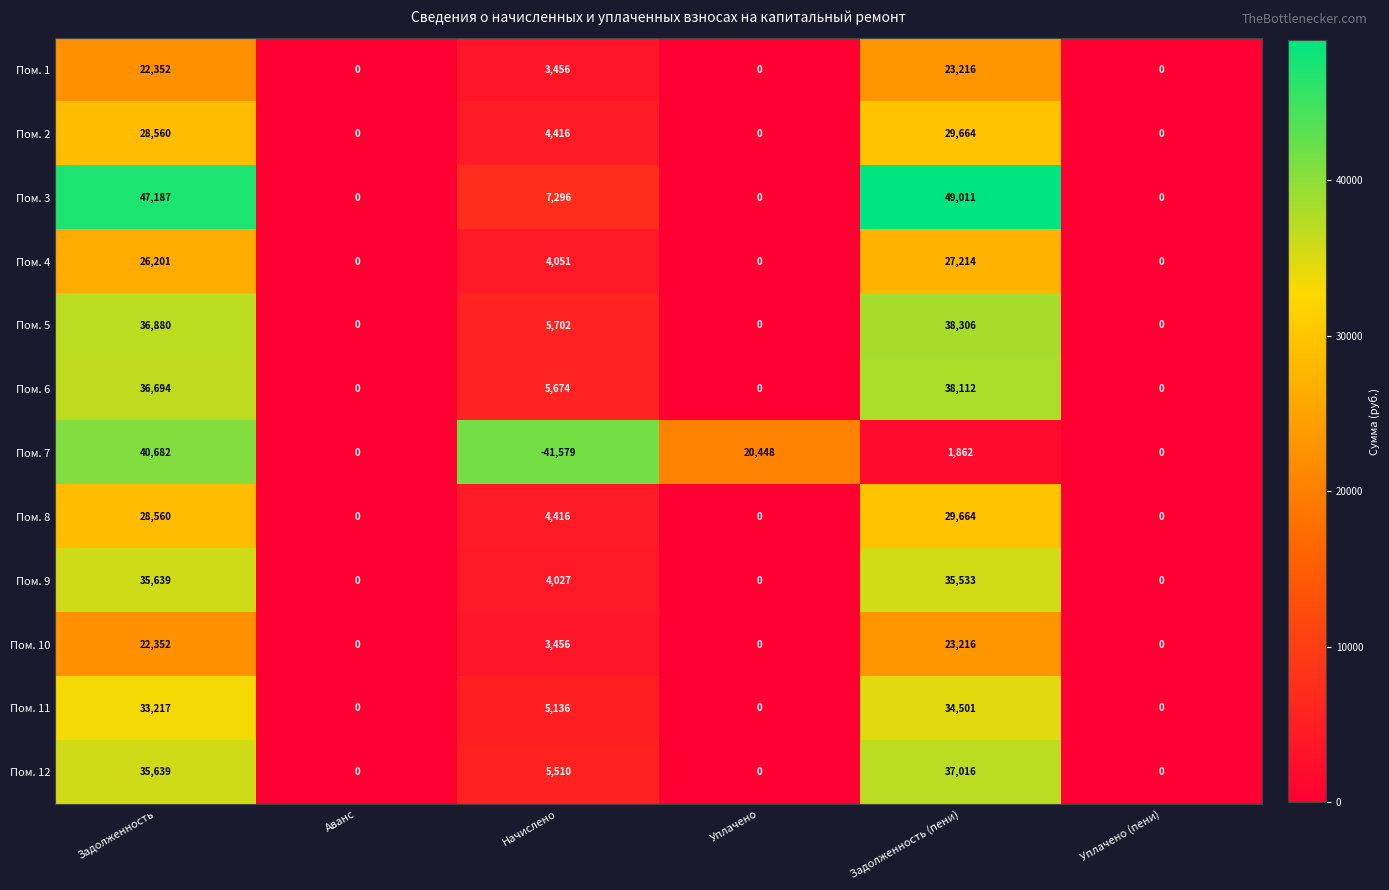

Which series changed the most between Задолженность and Уплачено (пени)?

Пом. 3